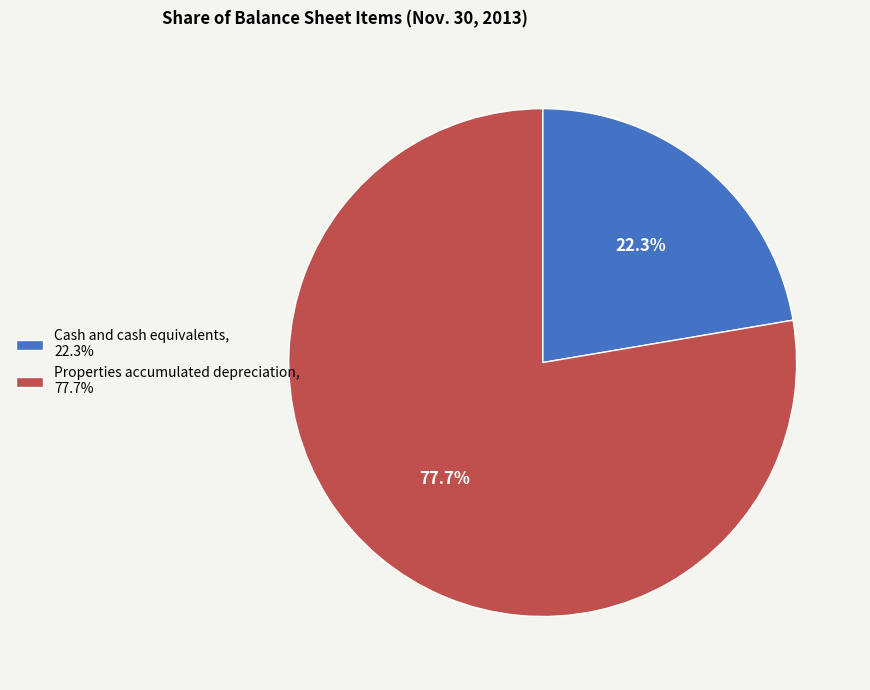

Is there a majority slice in this chart?

Yes